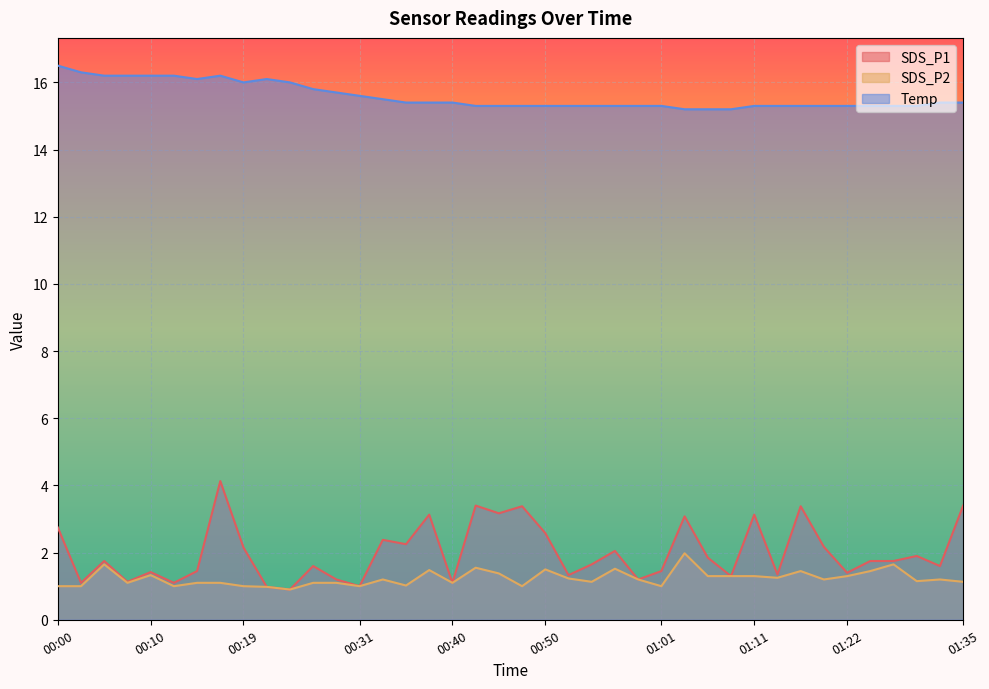

How many lines are shown in the chart?

3